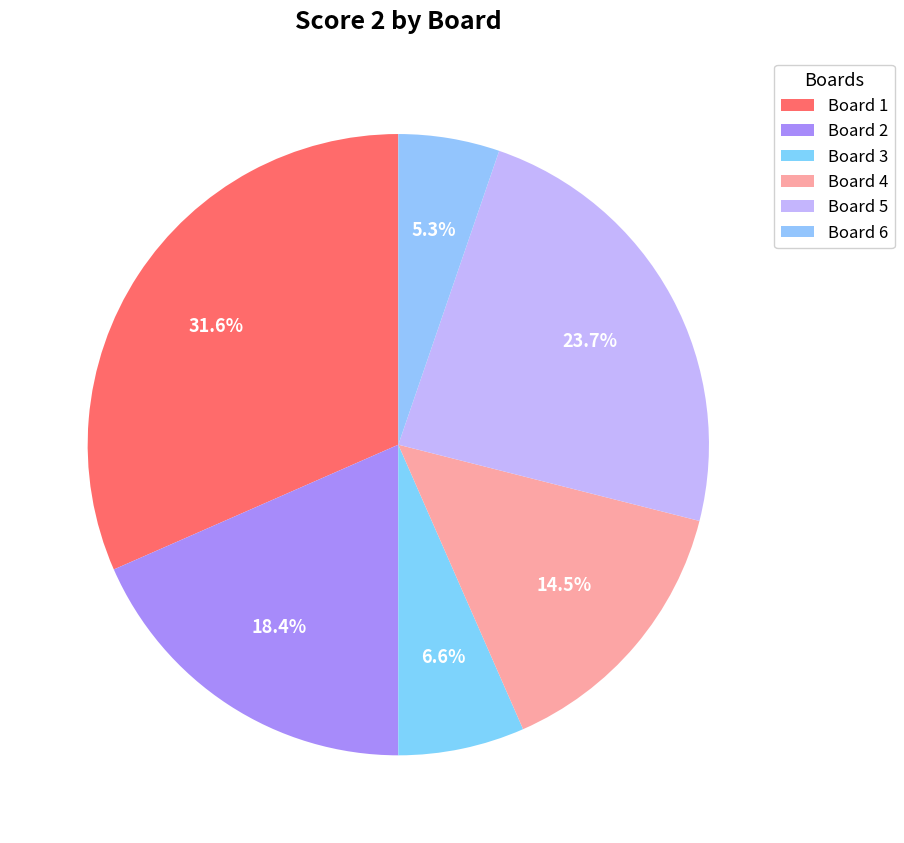

Count the number of slices in the pie.

6